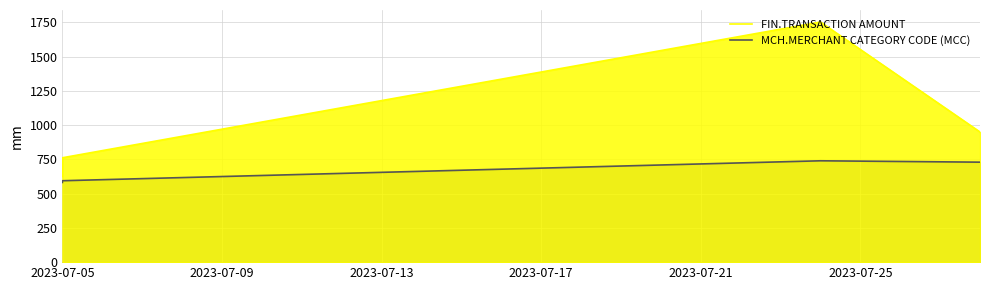

At 2023-07-05, list the series in order from largest to smallest.

FIN.TRANSACTION AMOUNT, MCH.MERCHANT CATEGORY CODE (MCC)